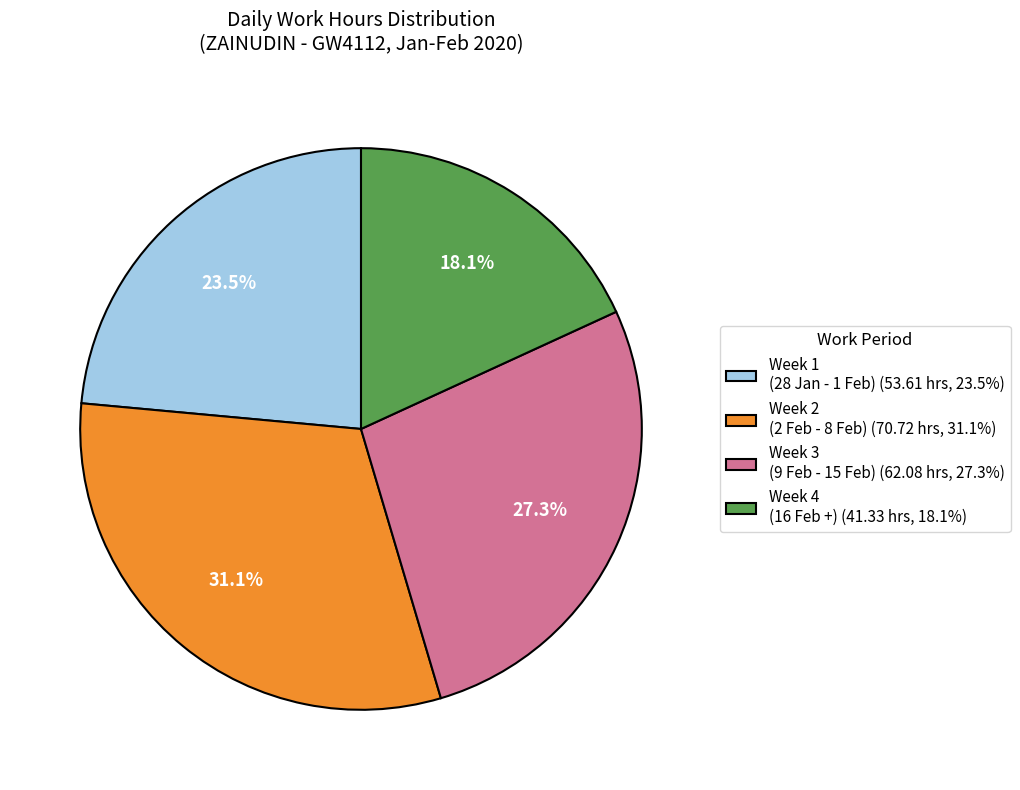

Is there any slice that represents more than half of the pie?

No